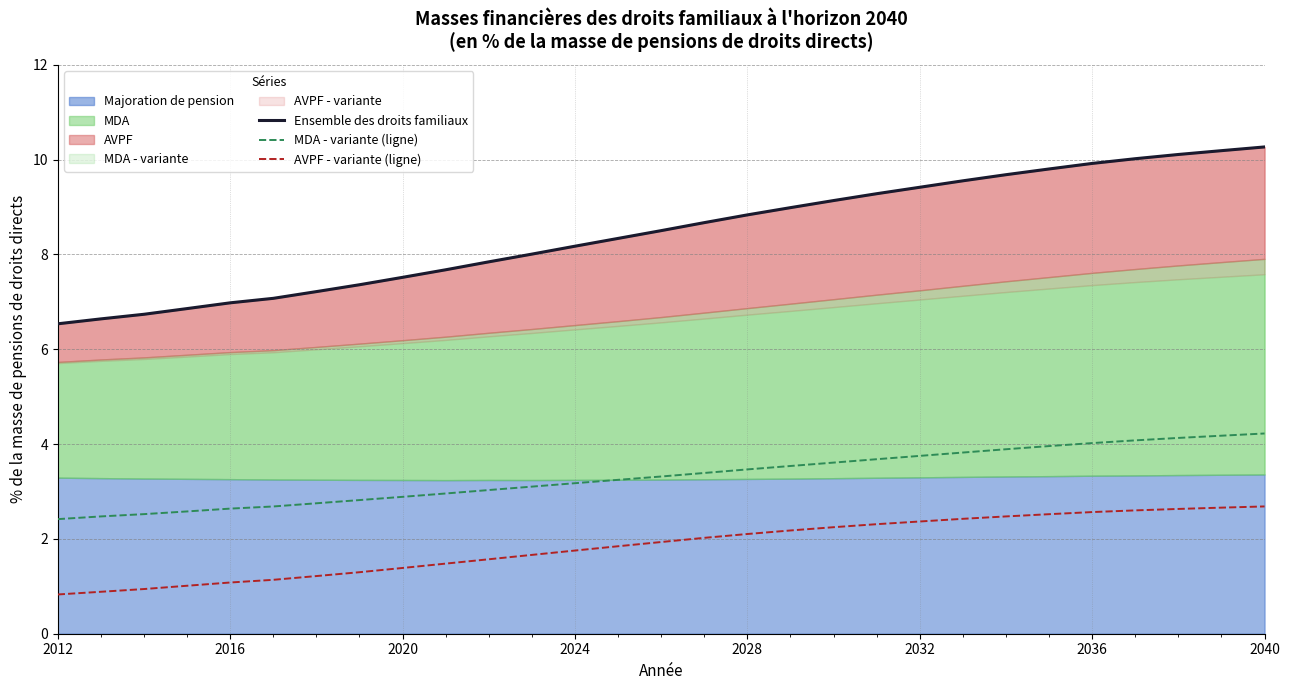

True or false: AVPF - variante (ligne) and MDA - variante (ligne) cross at least once.

False